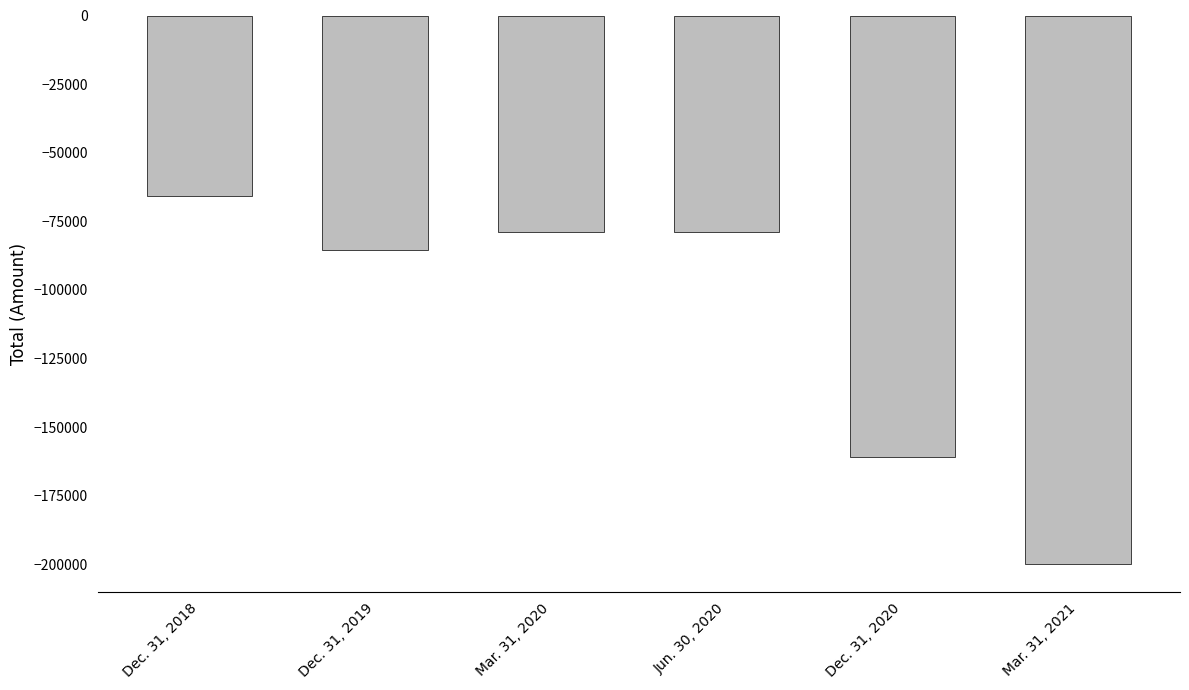

What is the maximum value shown in the chart?

-65889